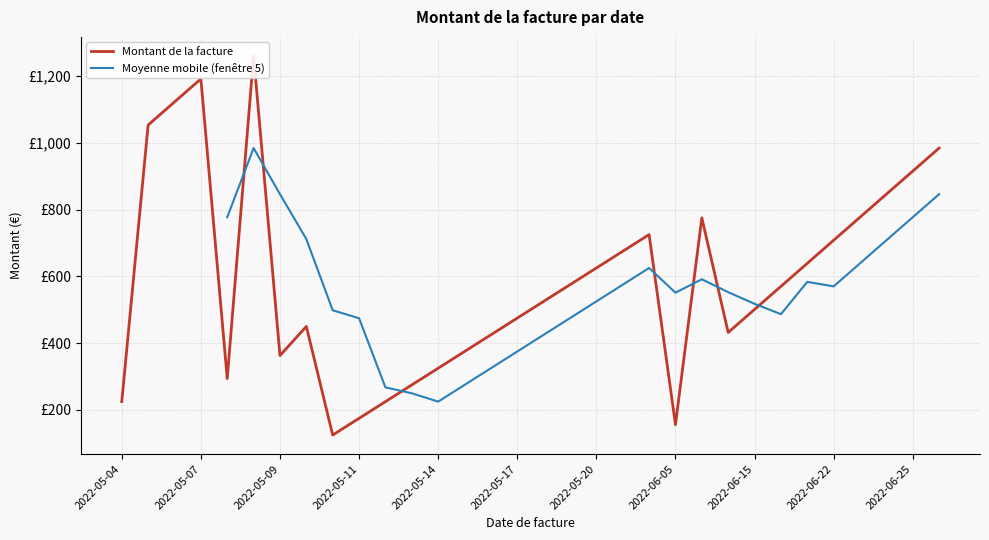

What is the sum of all values?

18786